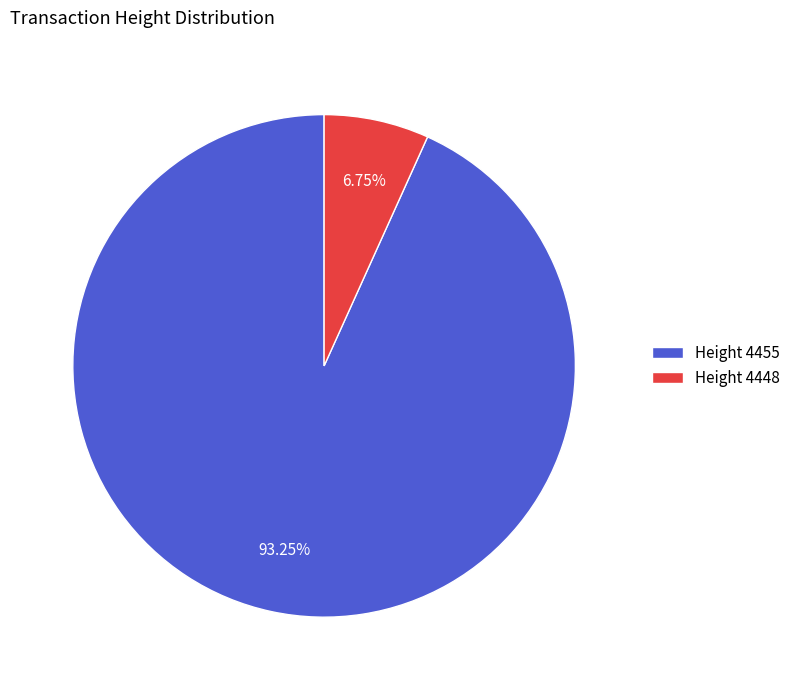

How many segments does this pie chart have?

2